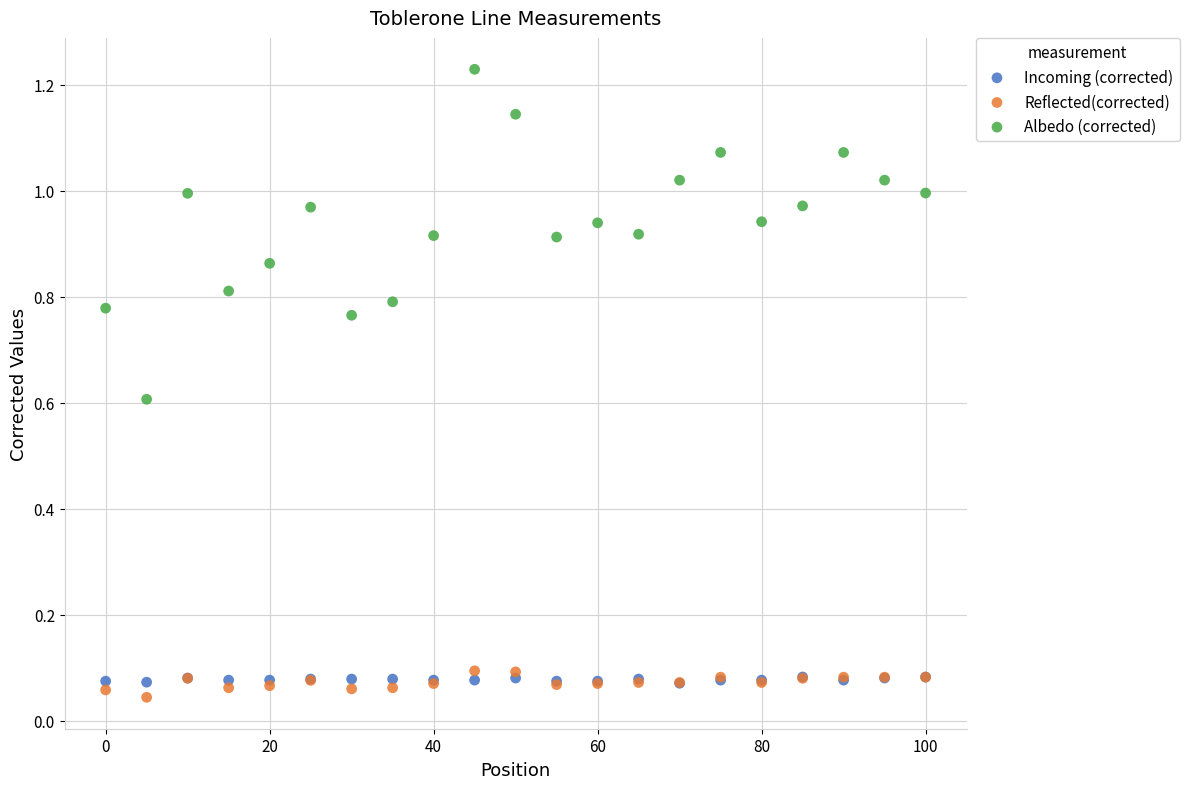

Which series contains the lowest Y value?

Reflected(corrected)